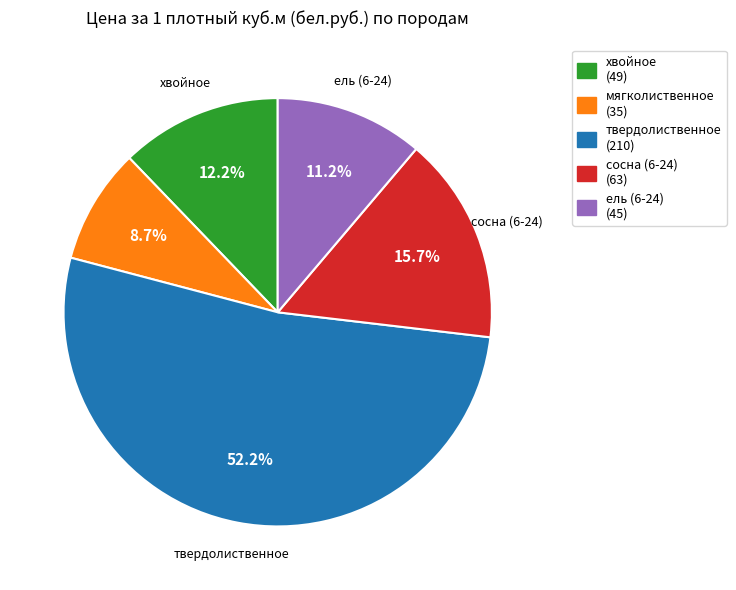

Is it true that сосна (6-24) is 16% of the pie?

True